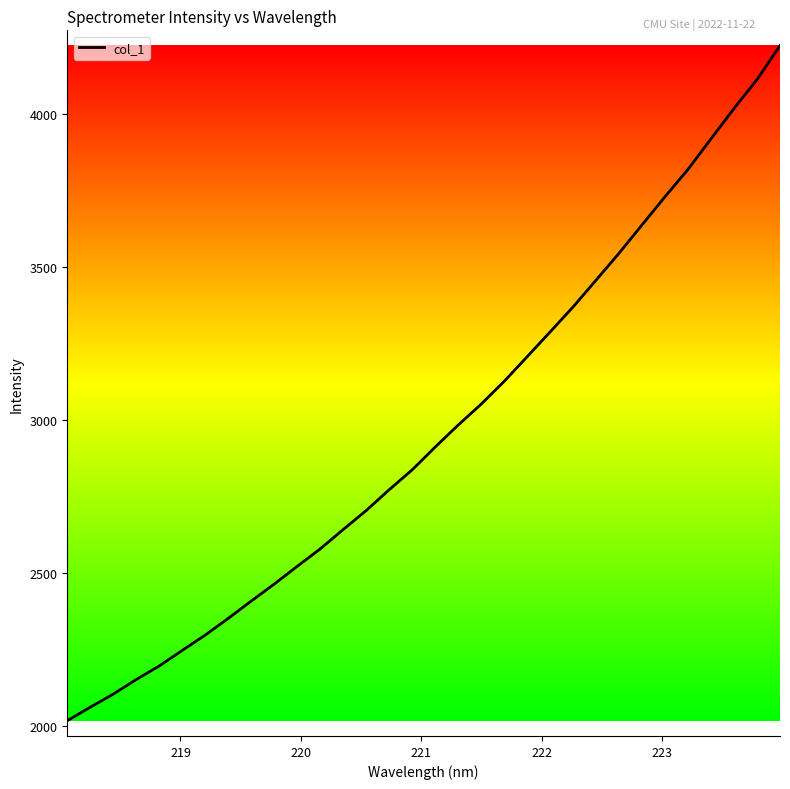

What is the maximum value shown in the chart?

4225.1